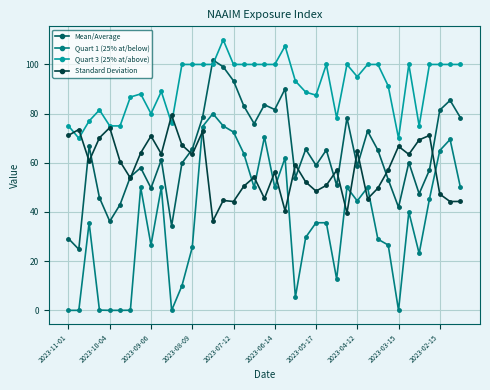

Which series has the largest total across all categories?

Quart 3 (25% at/above)